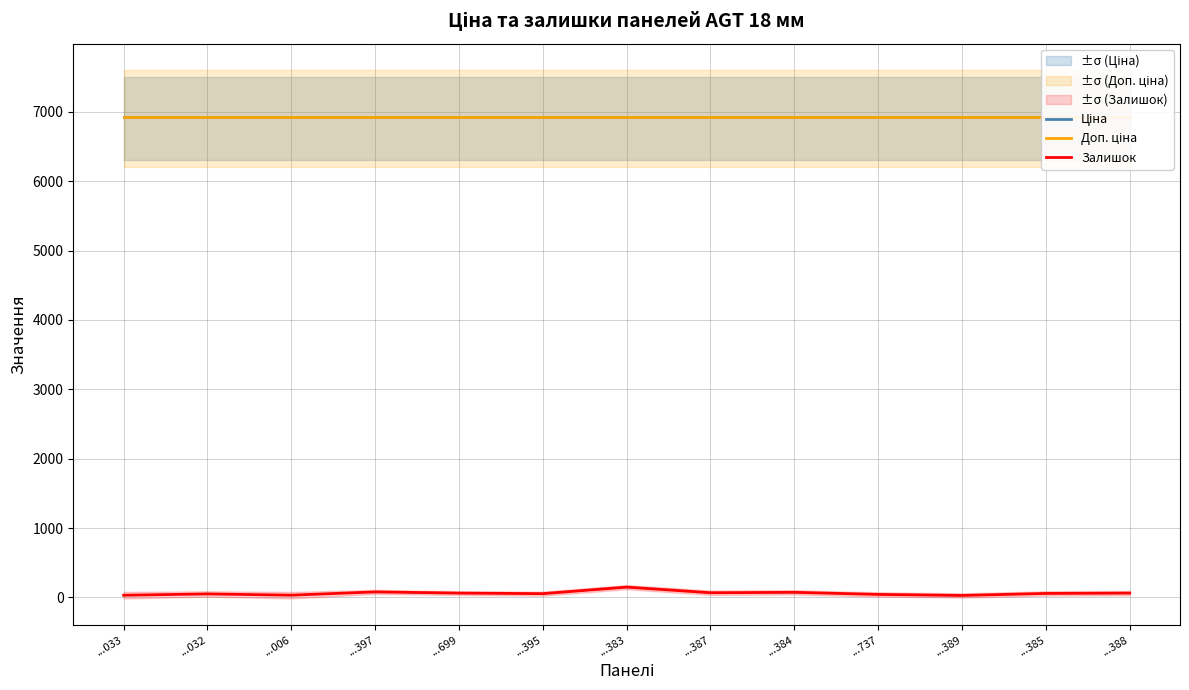

Reading left to right, extract all data points from this chart.

Ціна: 6925.7	6925.7	6925.7	6925.7	6925.7	6925.7	6925.7	6925.7	6925.7	6925.7	6925.7	6925.7	6925.7
Доп. ціна: 6925.7	6925.7	6925.7	6925.7	6925.7	6925.7	6925.7	6925.7	6925.7	6925.7	6925.7	6925.7	6925.7
Залишок: 32.0	51.0	33.0	80.0	63.0	55.0	149.0	68.0	74.0	44.0	29.0	58.0	63.0